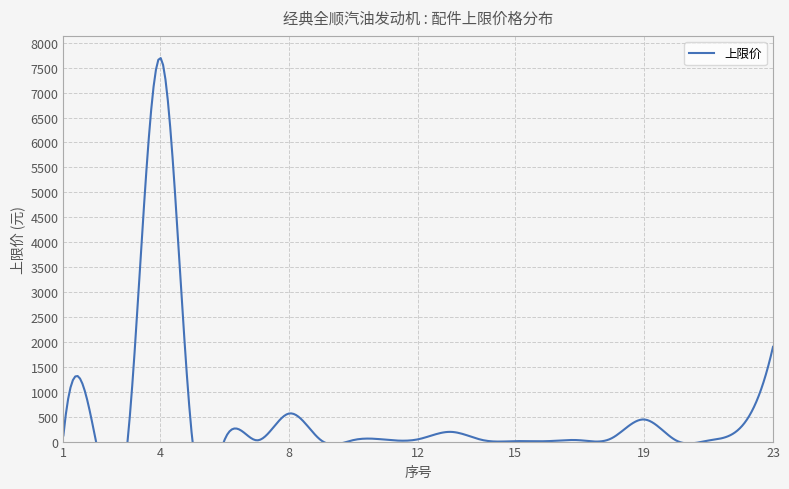

What is the approximate value at 10?

31.6